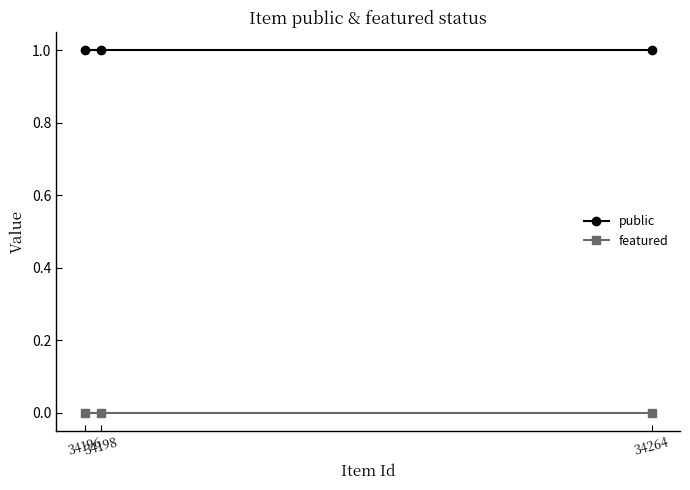

Does the chart display data point markers on the line(s)?

Yes